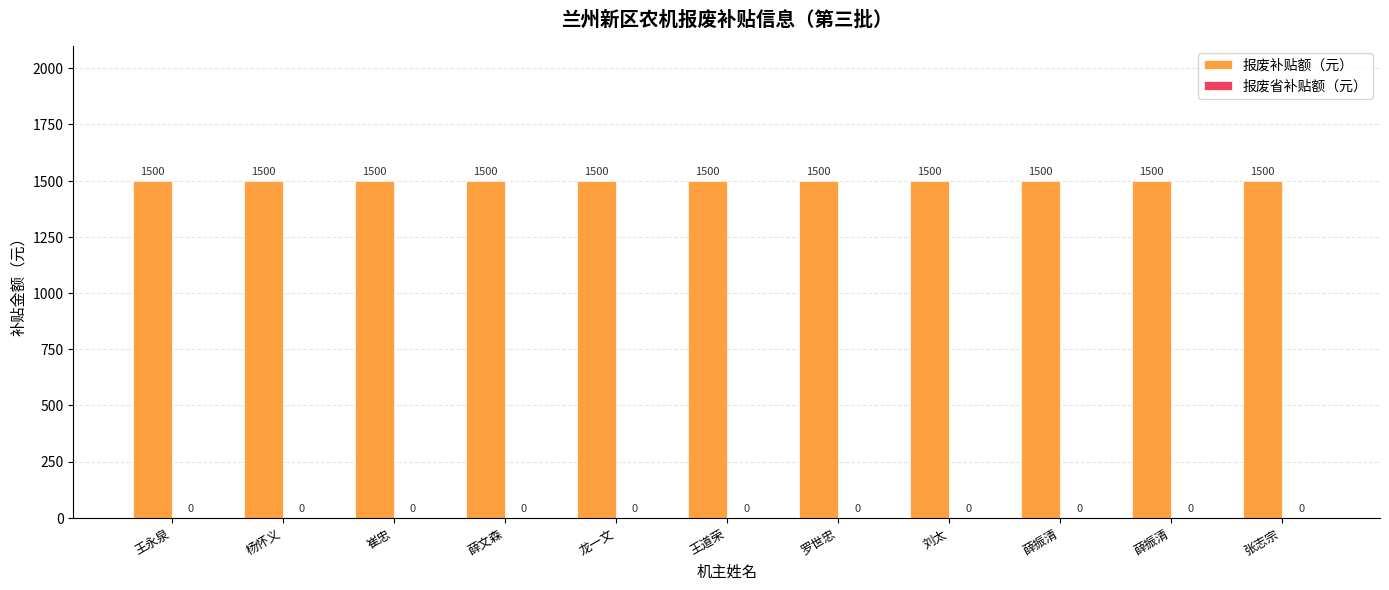

Are the bars horizontal?

No